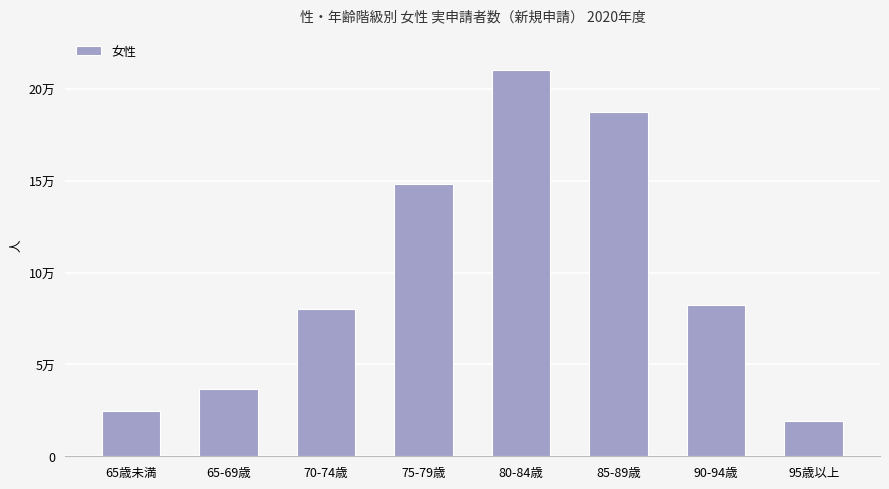

Does the chart contain any negative values?

No